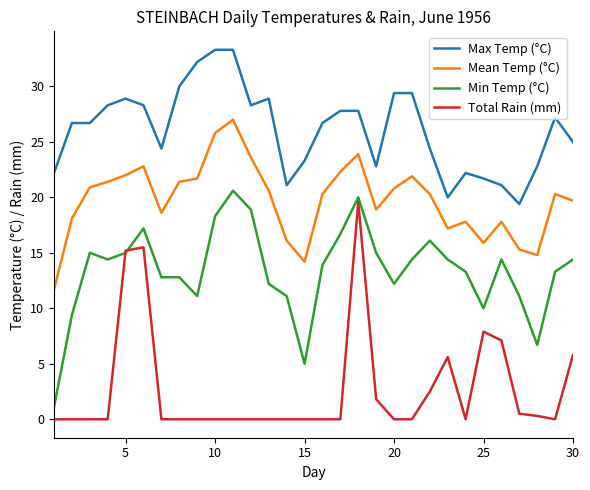

What is the greatest value displayed?

33.3